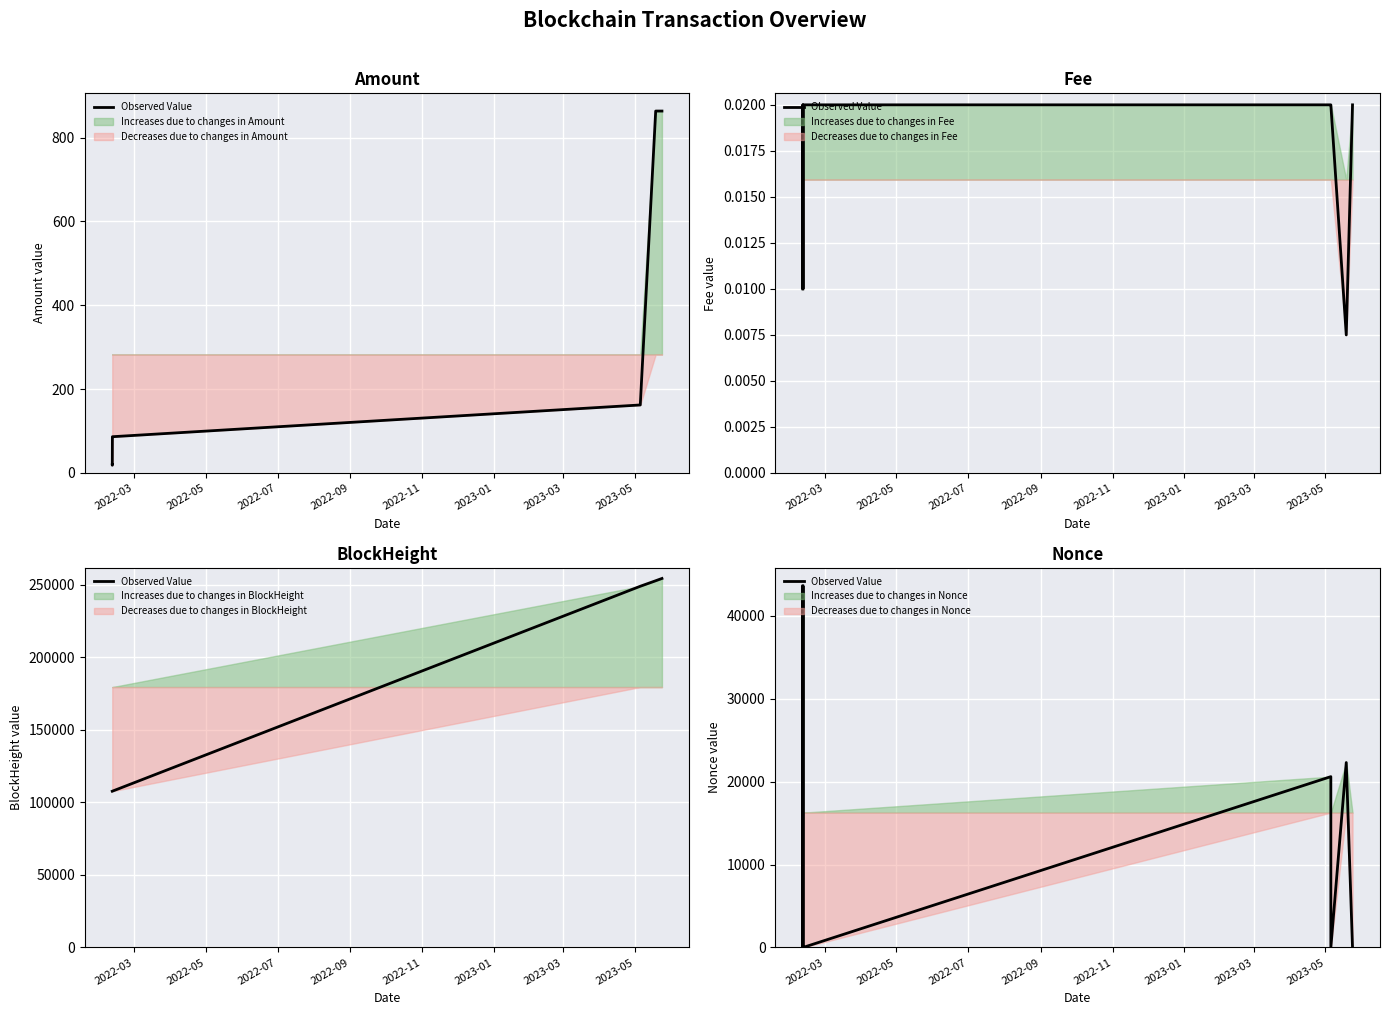

How many data points does each series have?

8